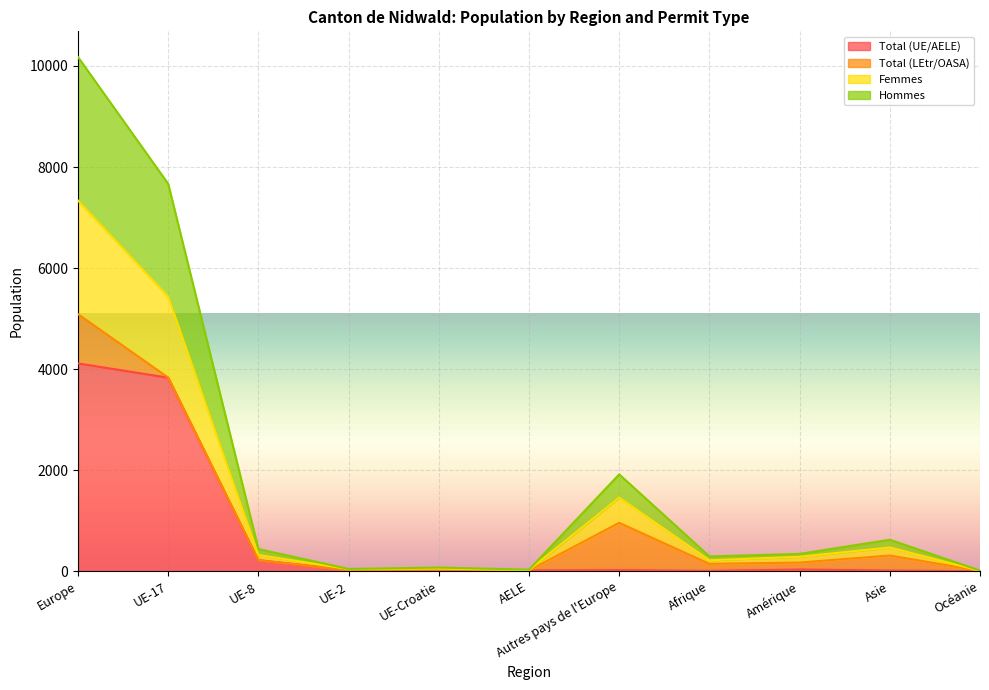

Does the chart display data point markers on the line(s)?

No